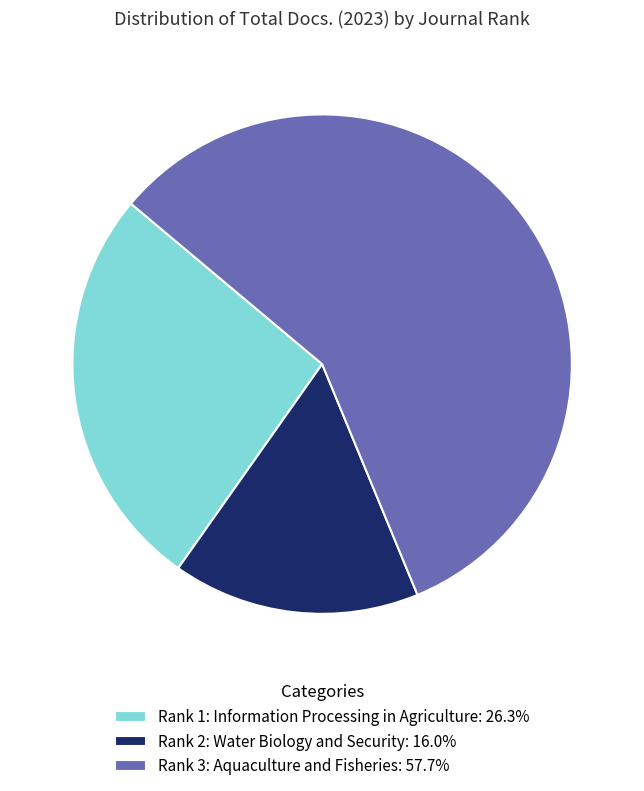

Combined, do Rank 3: Aquaculture and Fisheries: 57.7% and Rank 1: Information Processing in Agriculture: 26.3% account for over 50%?

Yes